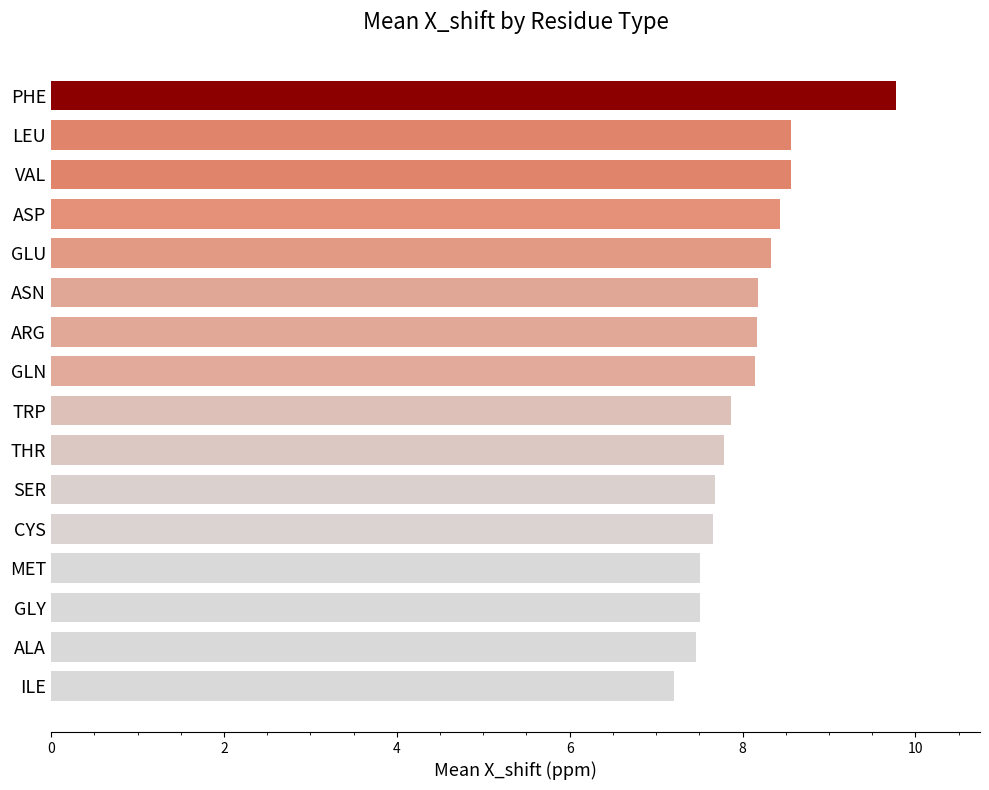

What is the difference between the second highest and second lowest values?

1.1